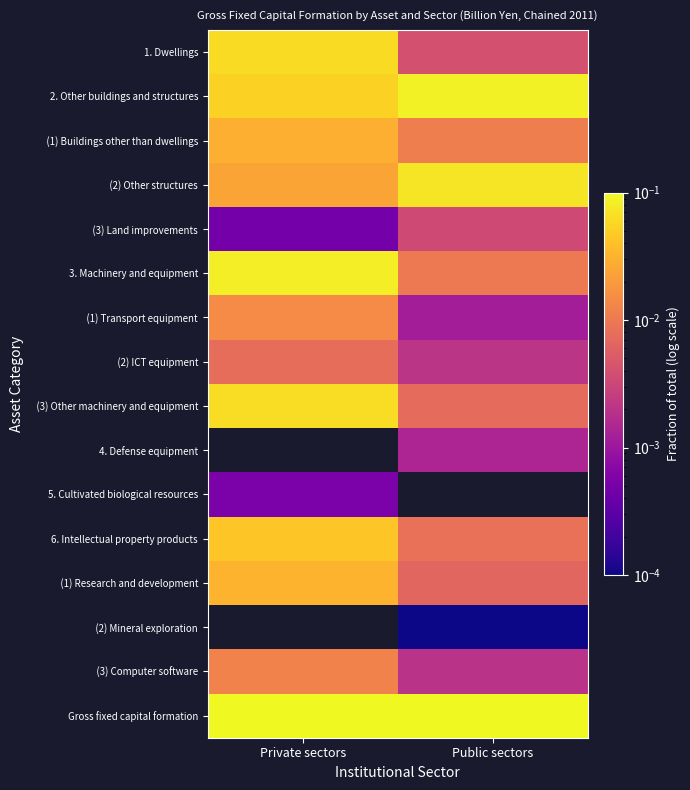

How many data points does each series have?

2